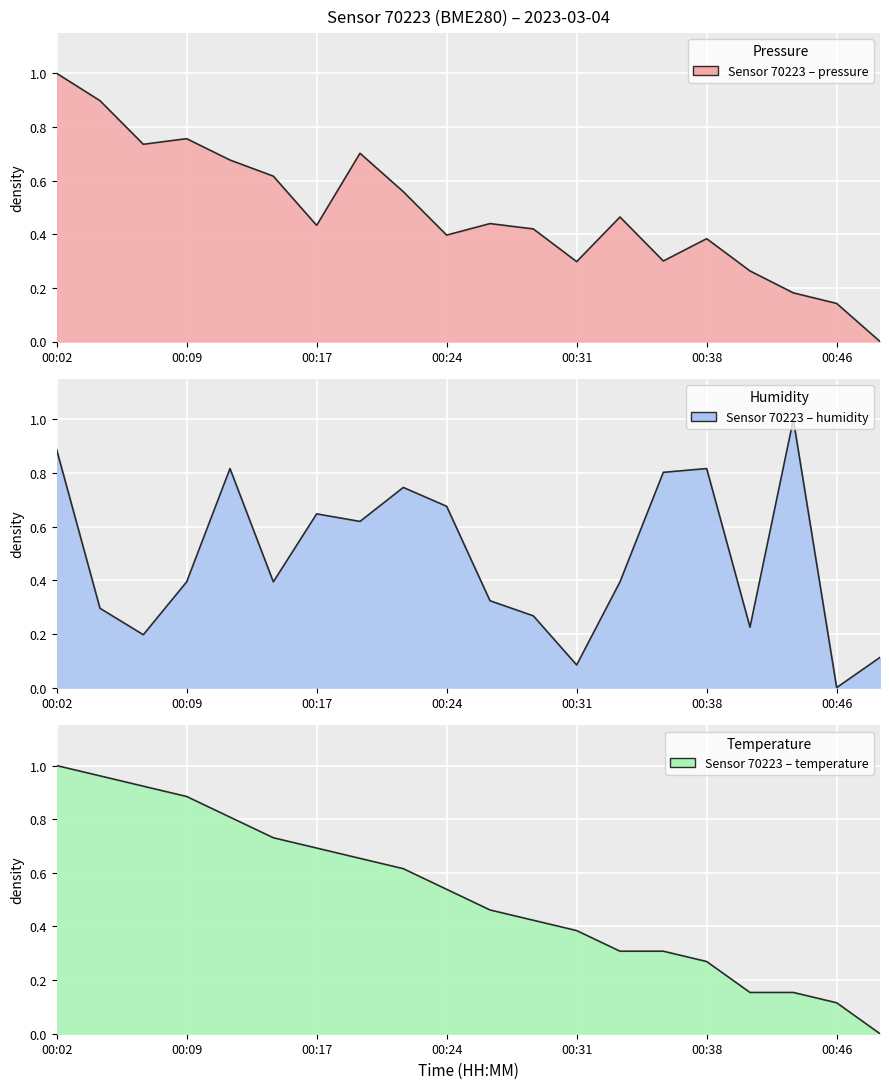

At which category is the sum across all series the highest?

00:02